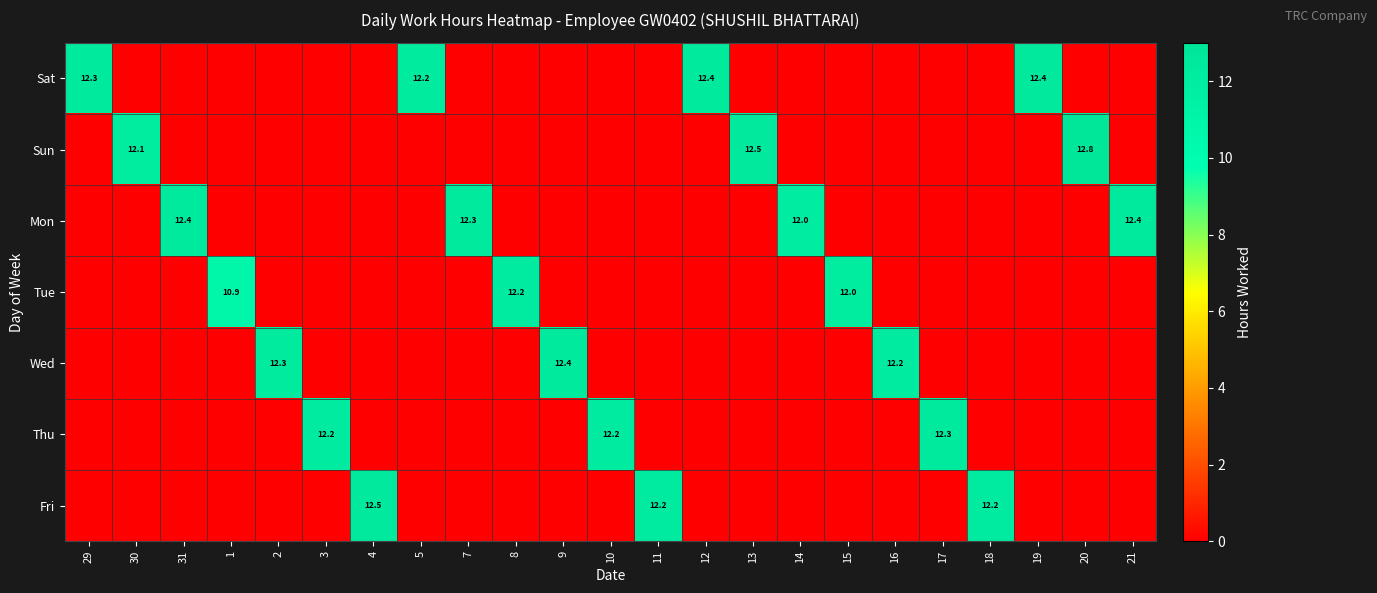

The value of Wed at 9 is 18.6. True or false?

False